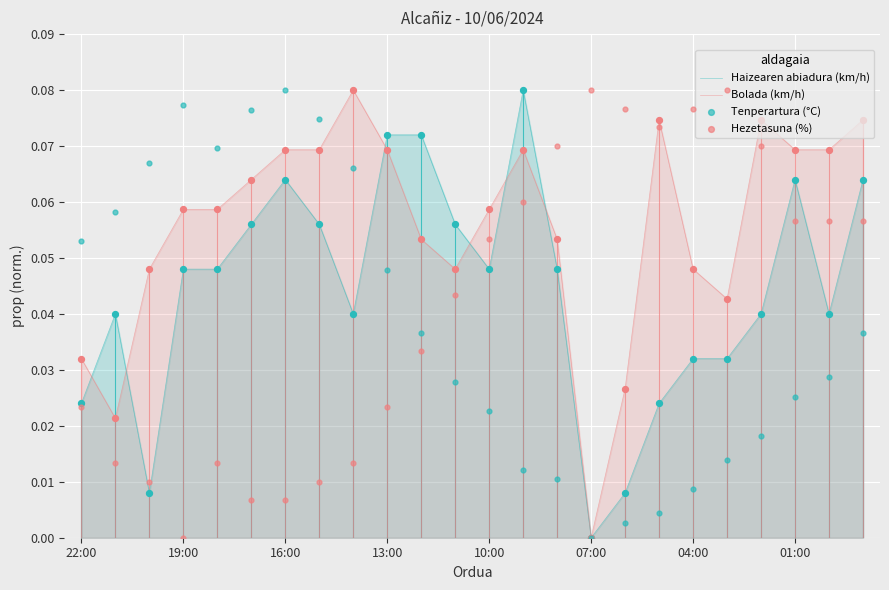

What are all the series names shown in the legend?

Haizearen abiadura (km/h), Bolada (km/h), Tenperartura (°C), Hezetasuna (%)